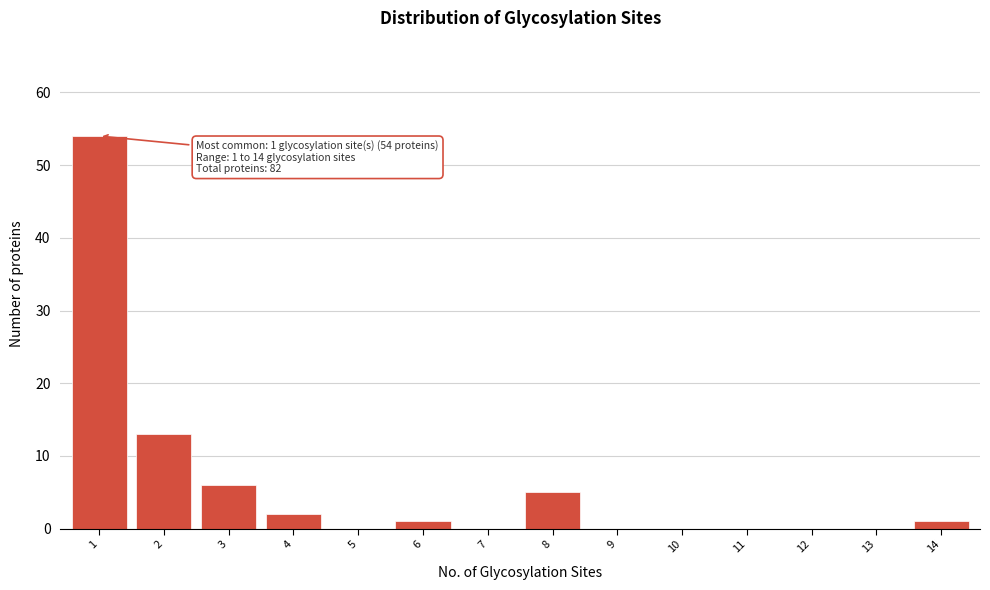

Reading left to right, list all the values displayed in this chart.

1=54	2=13	3=6	4=2	5=0	6=1	7=0	8=5	9=0	10=0	11=0	12=0	13=0	14=1